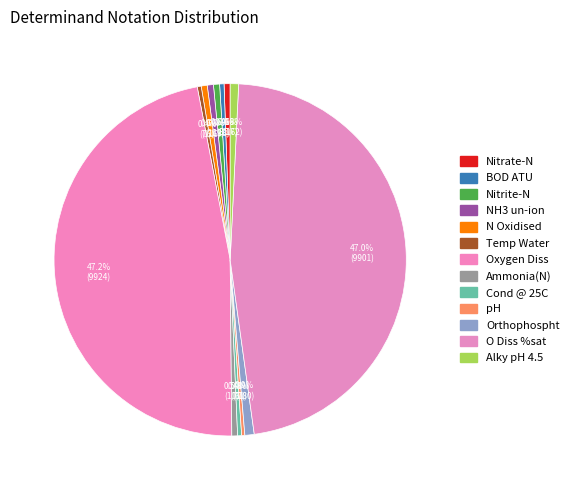

How many segments does this pie chart have?

13